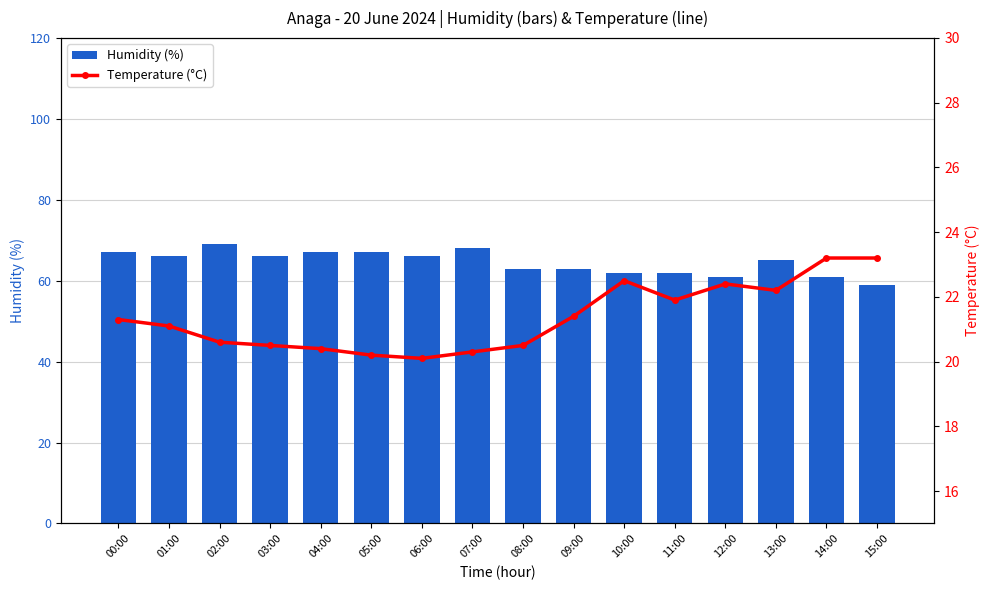

How many categories are shown in the chart?

16